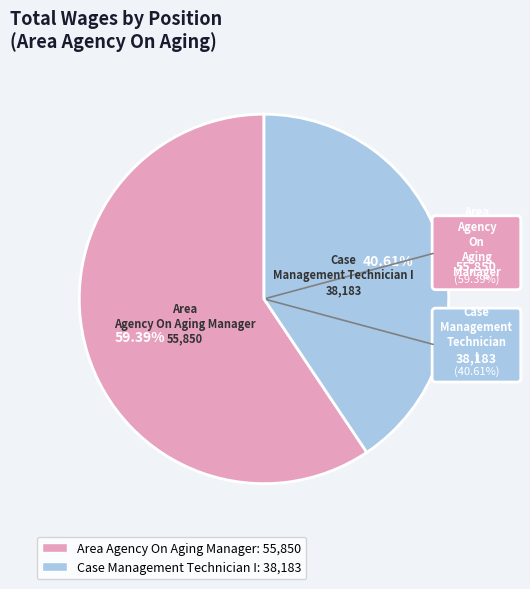

To the nearest percent, what is the average slice percentage?

50%